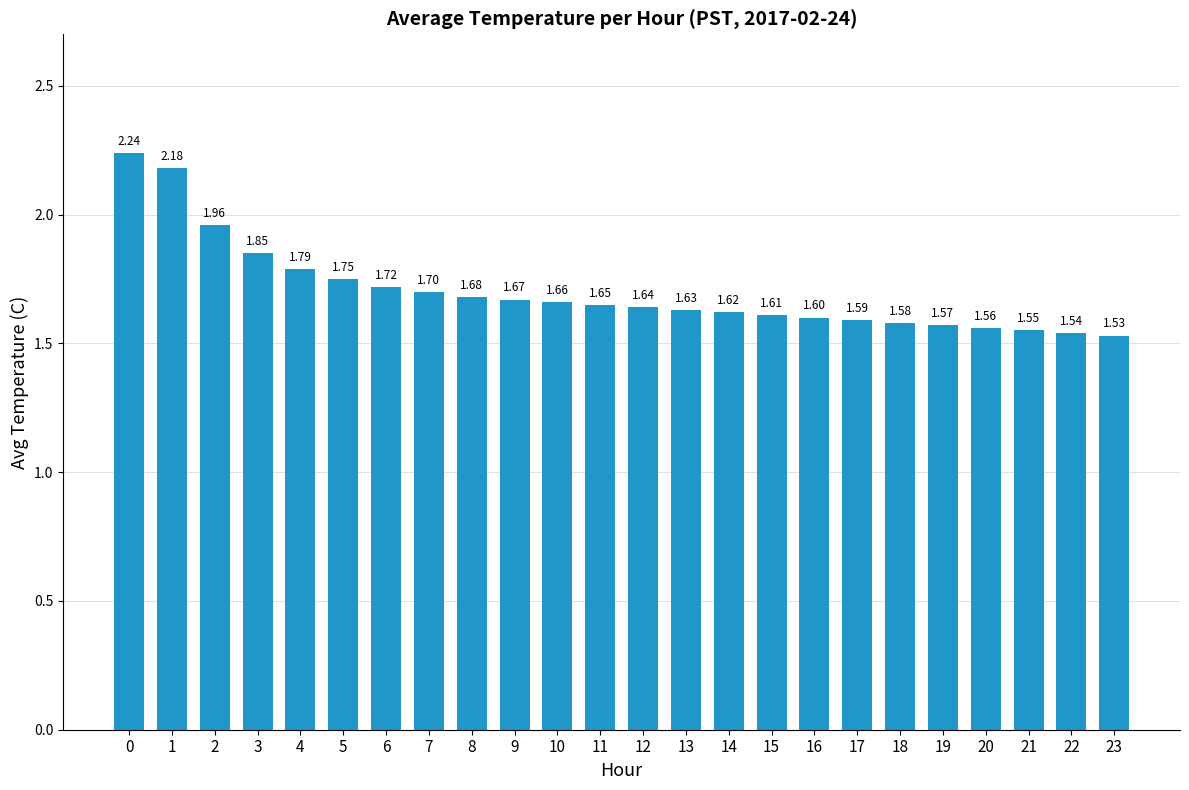

Which label corresponds to the smallest value in the chart?

23